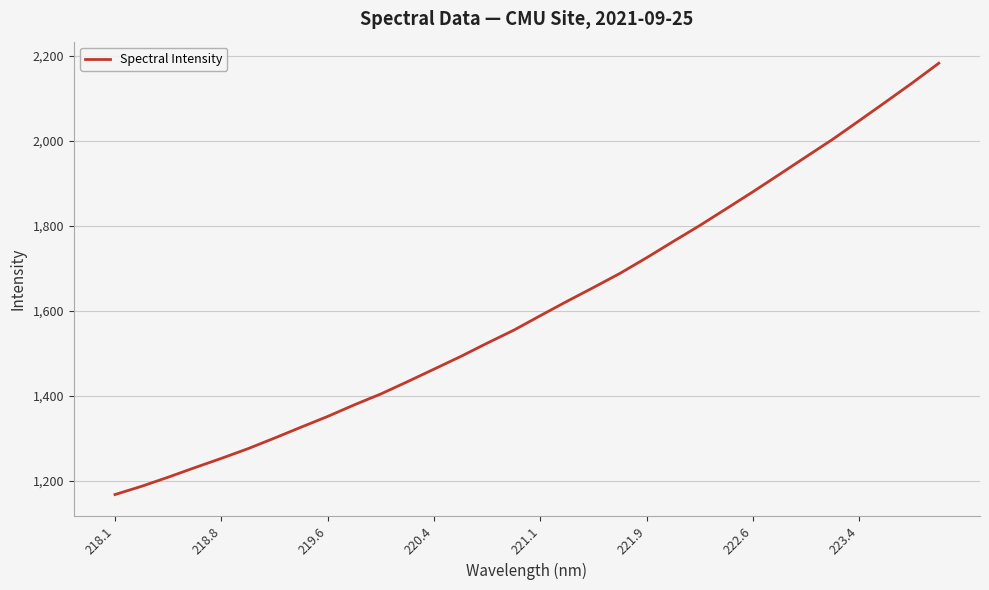

What is the maximum value shown in the chart?

2183.1